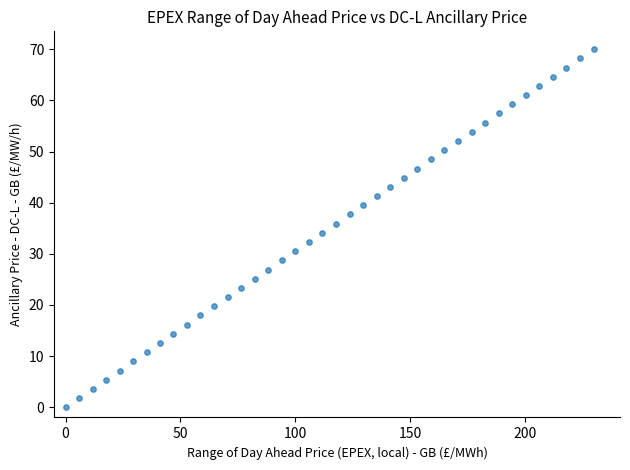

What is the range of Y values (max minus min)?

70.0